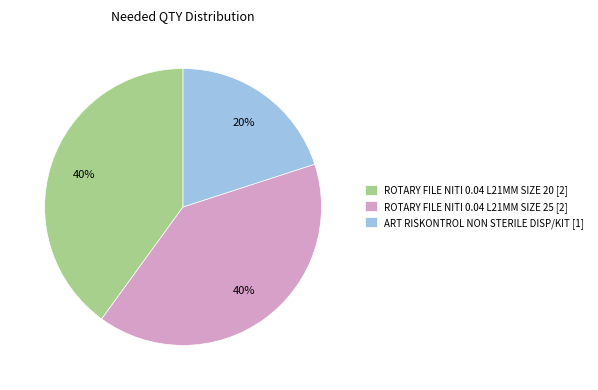

What is the ratio of the value at ART RISKONTROL NON STERILE DISP/KIT to the value at ROTARY FILE NITI 0.04 L21MM SIZE 25?

0.5